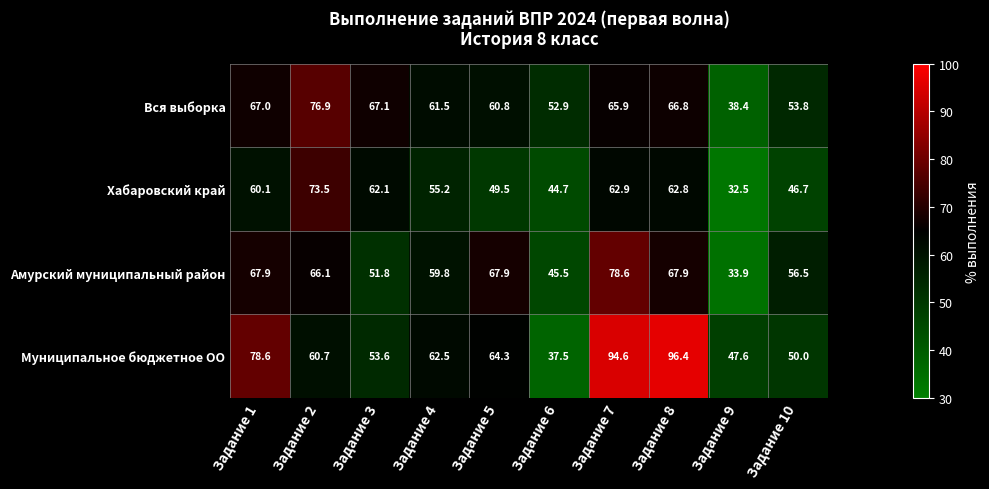

Between Задание 4 and Задание 7, which series saw the biggest shift?

Муниципальное бюджетное ОО